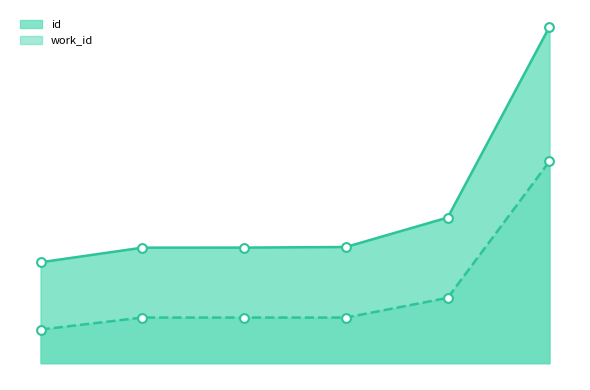

Is the value of id at 2003-10-22 greater than the value of work_id at 2004-07-27?

Yes